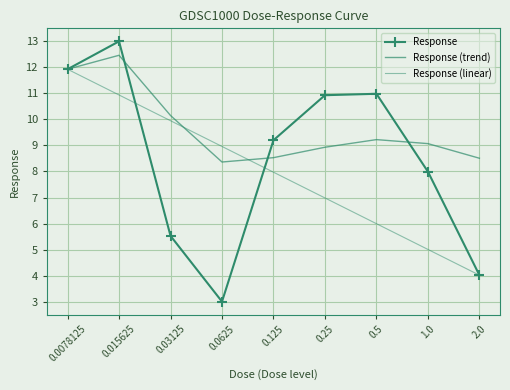

Reading right to left, extract all data points from this chart.

4.0	8.0	11.0	10.9	9.2	3.0	5.5	13.0	11.9